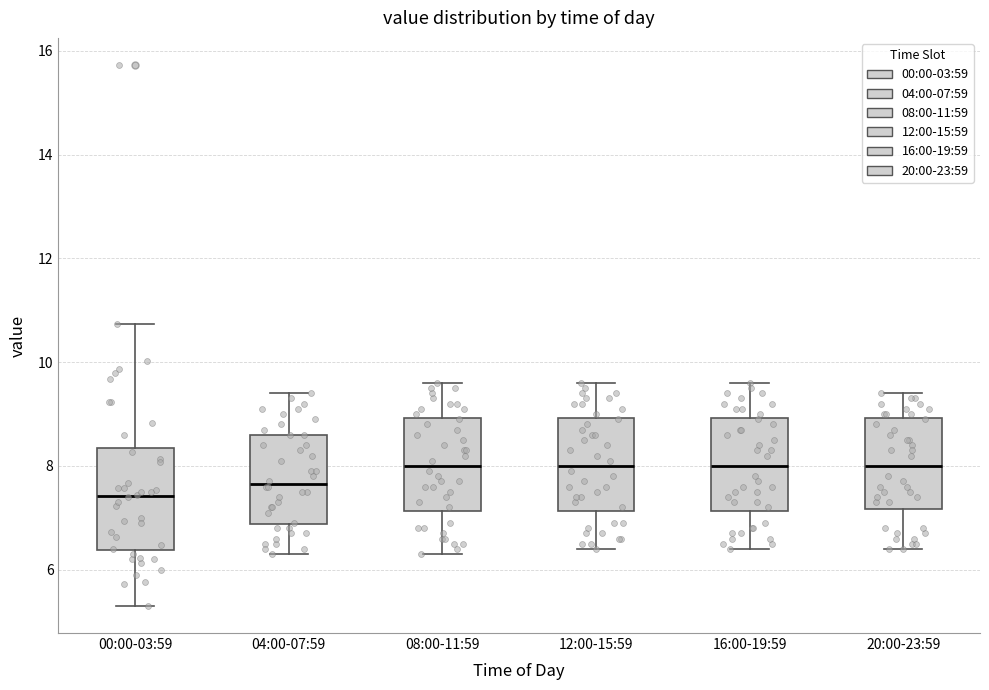

Reading left to right, read every box against the y-axis: the position of its median line, the range the box covers, and the ends of its whiskers. The values are not printed on the chart, so give them approximately, as read against the axis.

00:00-03:59: median 7.4, box 6.4 to 8.4, whiskers 5.4 to 10.8
04:00-07:59: median 7.6, box 6.8 to 8.6, whiskers 6.4 to 9.4
08:00-11:59: median 8.0, box 7.2 to 9.0, whiskers 6.4 to 9.6
12:00-15:59: median 8.0, box 7.2 to 9.0, whiskers 6.4 to 9.6
16:00-19:59: median 8.0, box 7.2 to 9.0, whiskers 6.4 to 9.6
20:00-23:59: median 8.0, box 7.2 to 9.0, whiskers 6.4 to 9.4